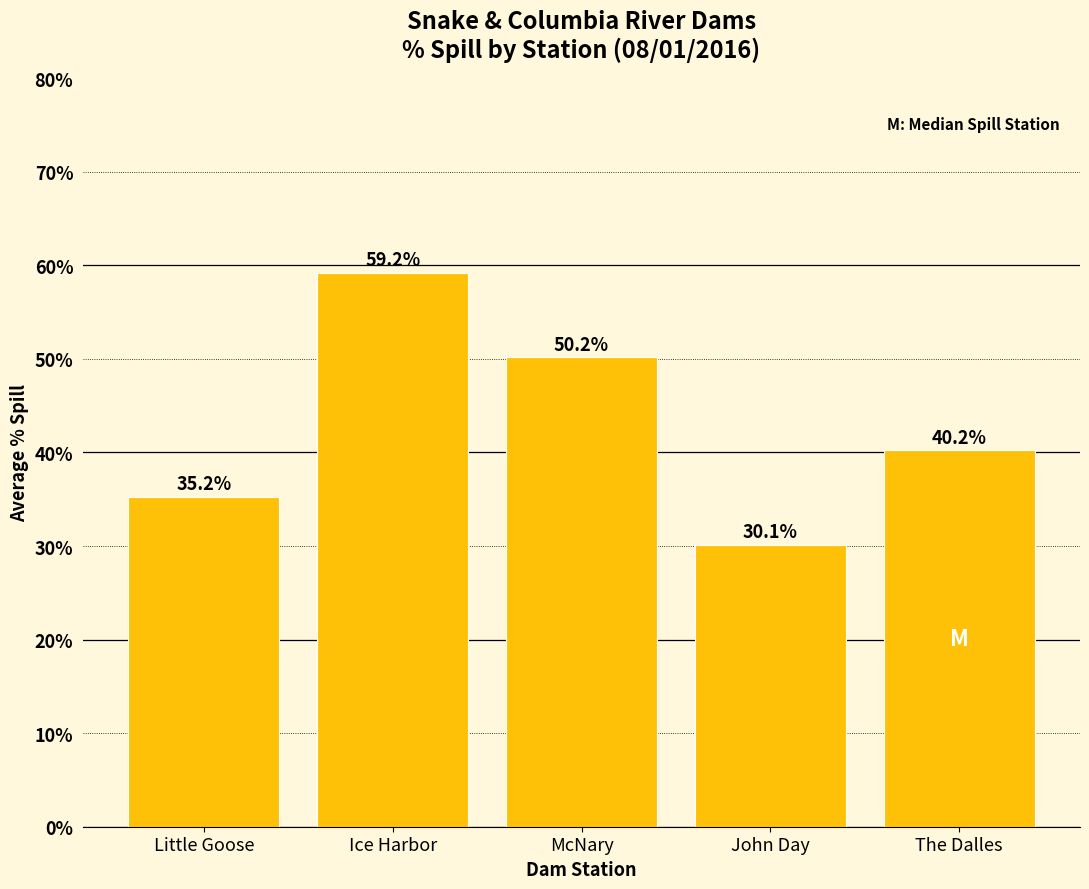

What value does the data have at Little Goose?

35.2